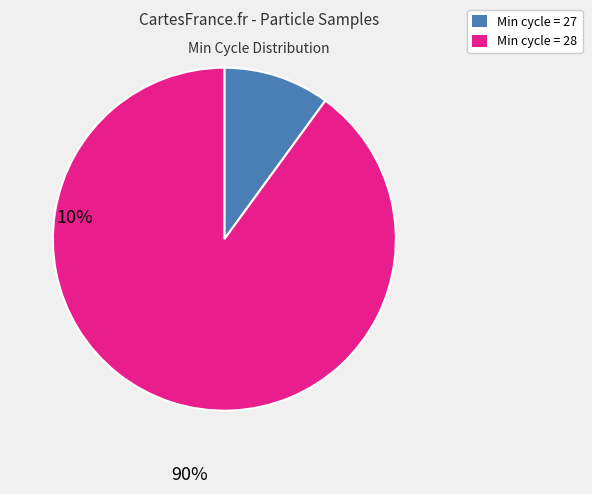

Is there a majority slice in this chart?

Yes